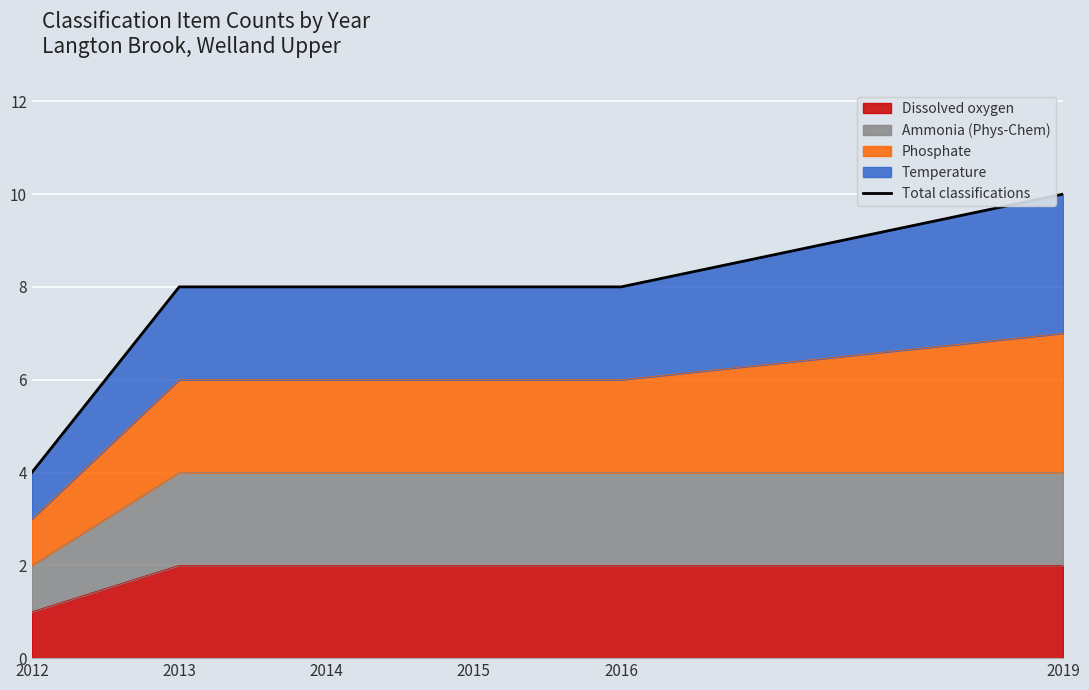

What is the smallest value displayed?

4